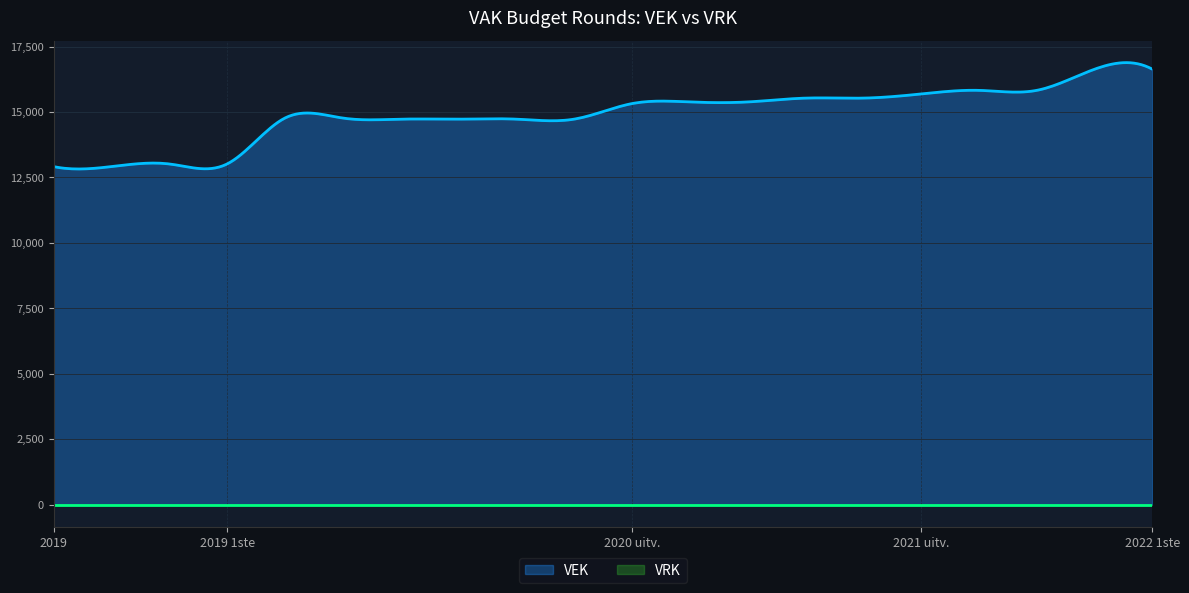

True or false: VRK and VEK cross at least once.

False